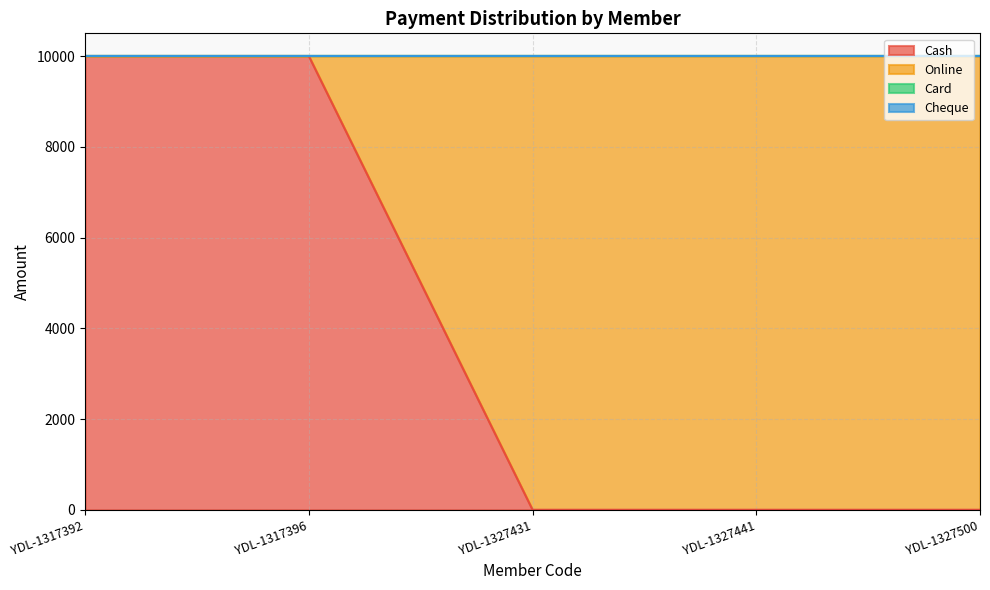

What are all the series names shown in the legend?

Cash, Online, Card, Cheque